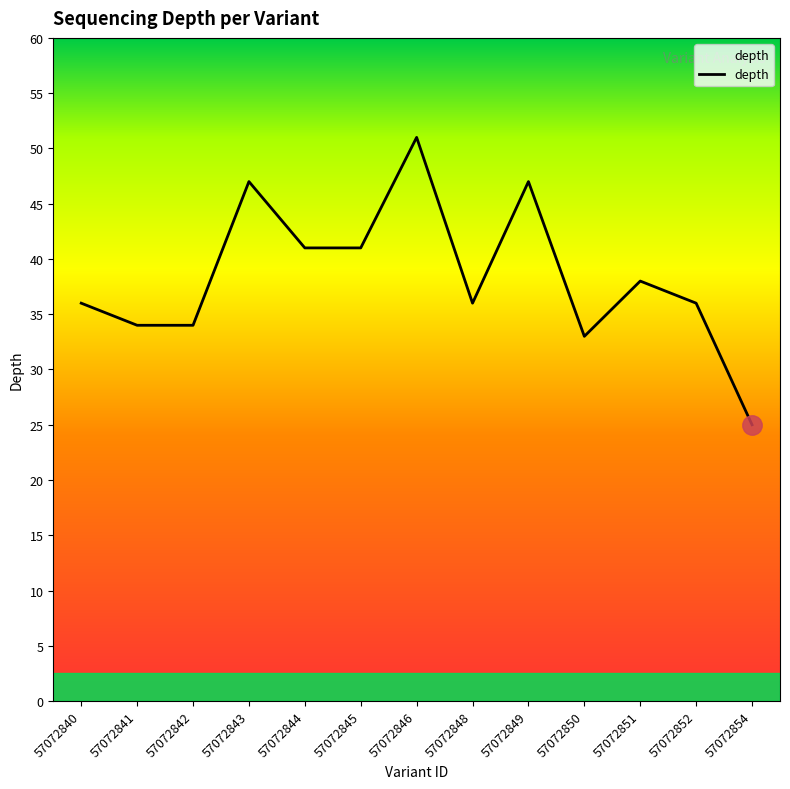

Which category has the highest value across all series?

57072846